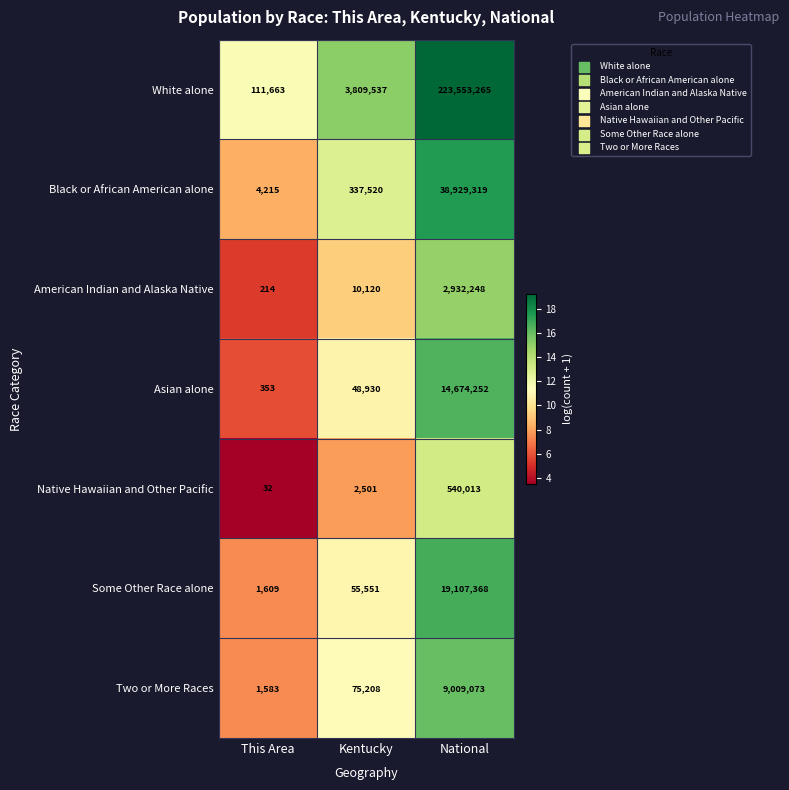

Is it true that Two or More Races equals 13729142 at National?

False